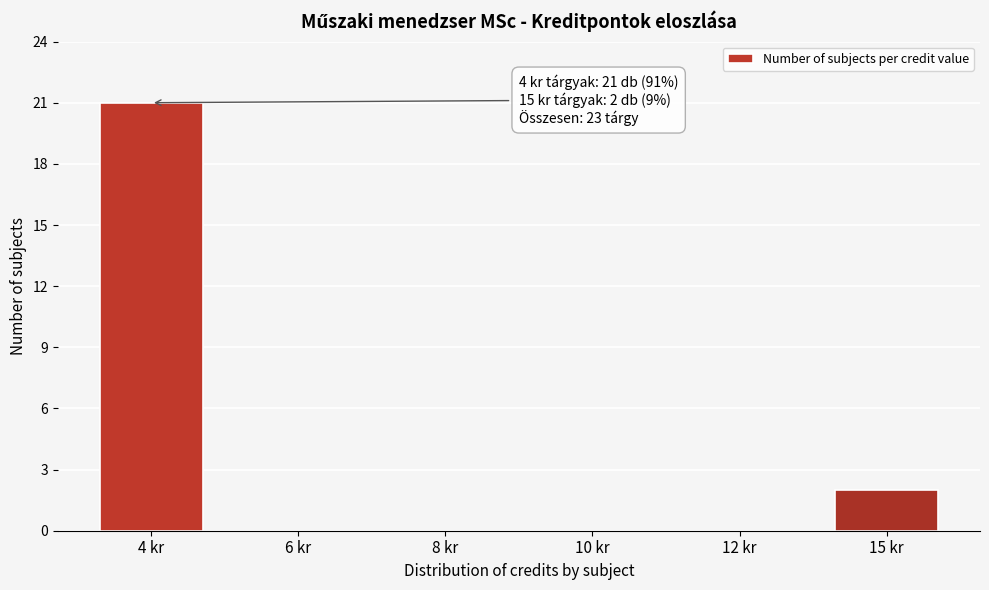

Reading left to right, transcribe all the data shown in this chart.

4 kr=21	6 kr=0	8 kr=0	10 kr=0	12 kr=0	15 kr=2